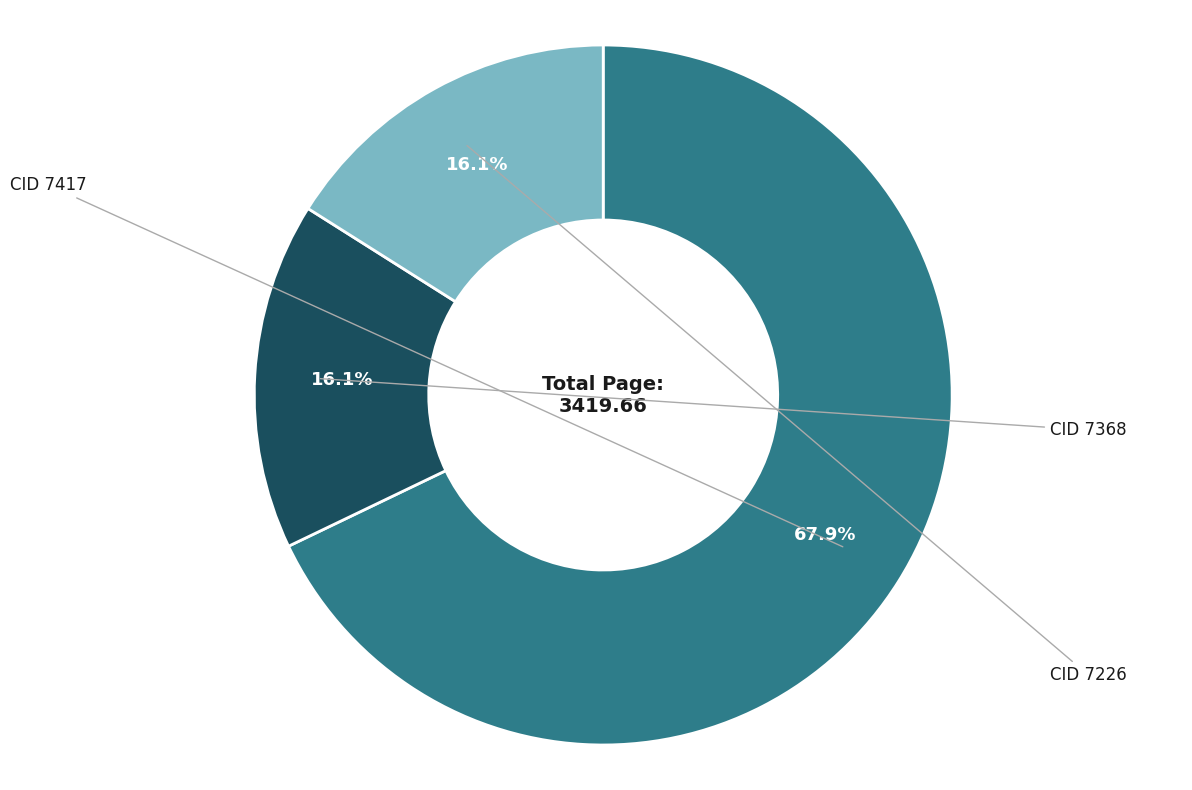

Is there a majority slice in this chart?

Yes